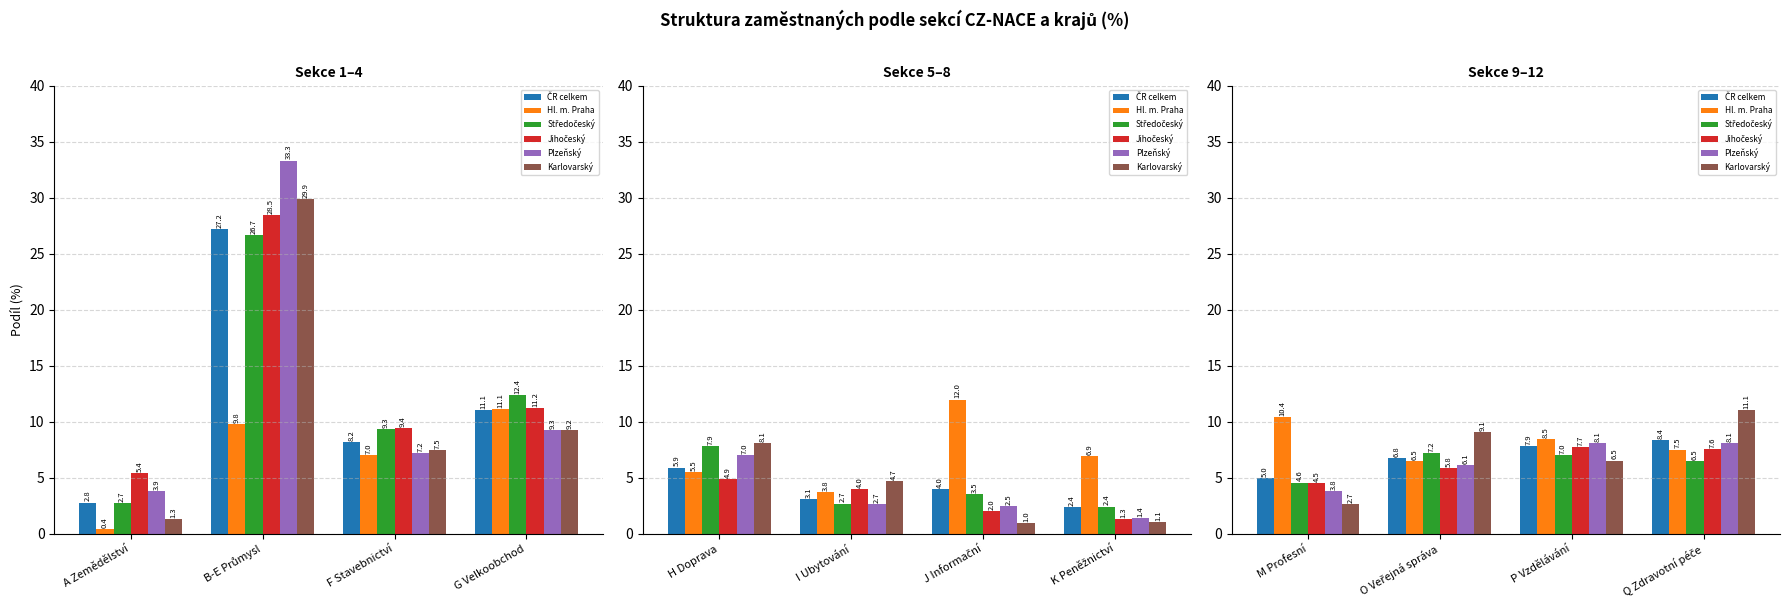

What is the value of the Středočeský bar at the 4th from the left?

6.5